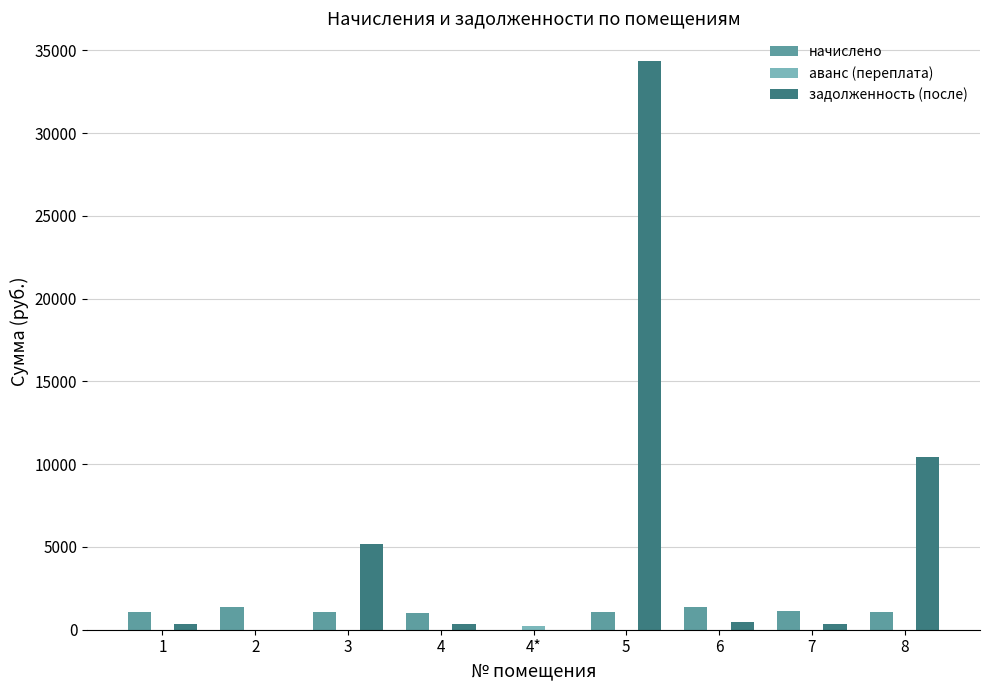

What is the total value across all series at 5?

35415.9